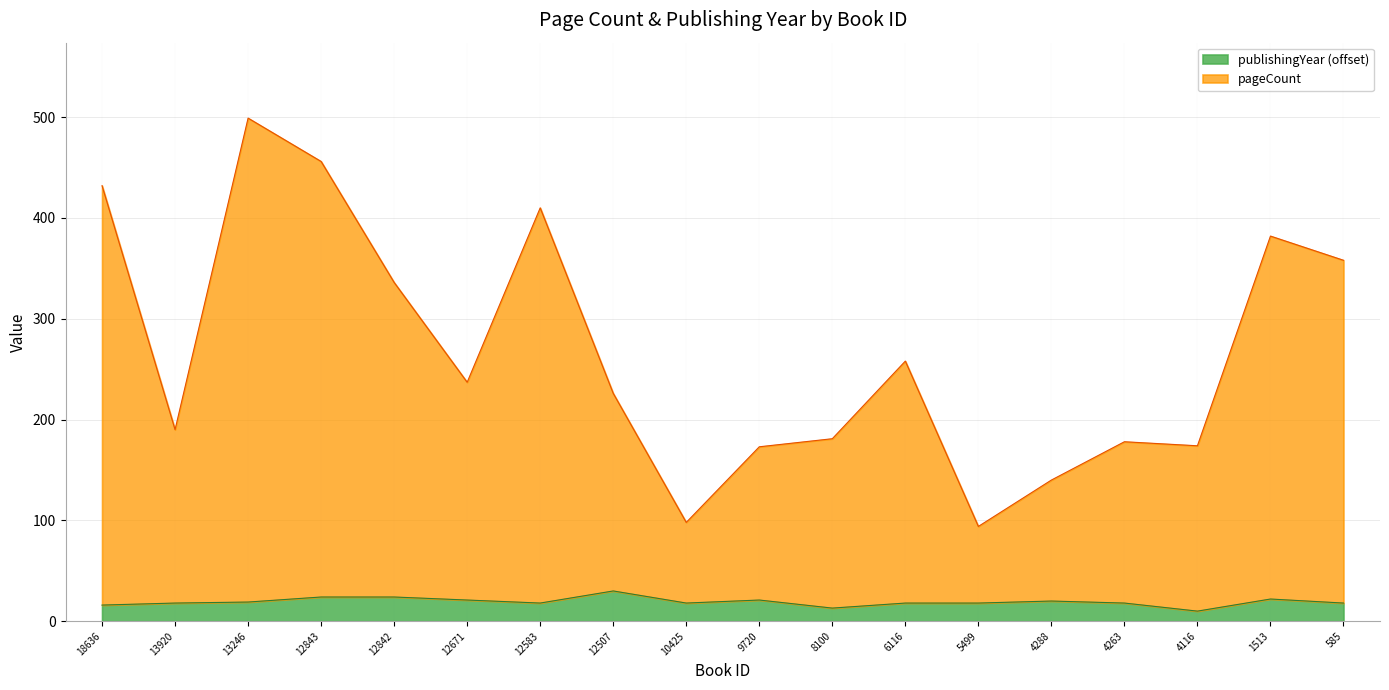

Where is the first local maximum for pageCount?

13246